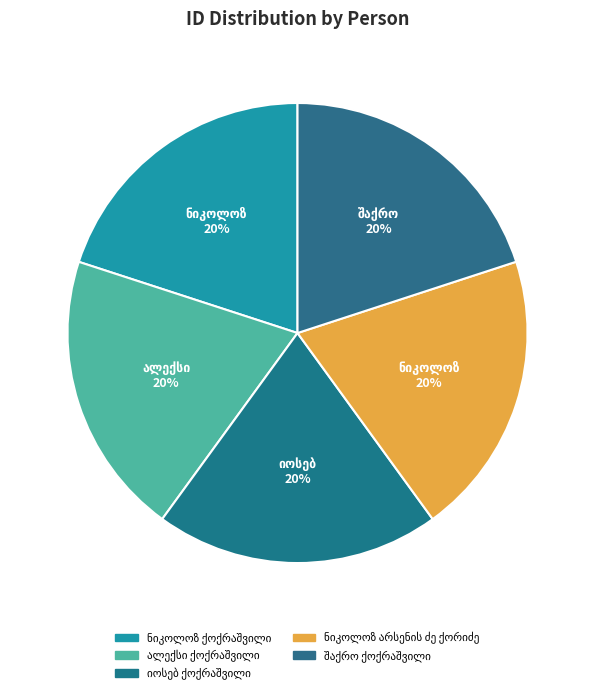

Combined, do ნიკოლოზ ქოქრაშვილი and შაქრო ქოქრაშვილი account for over 50%?

No